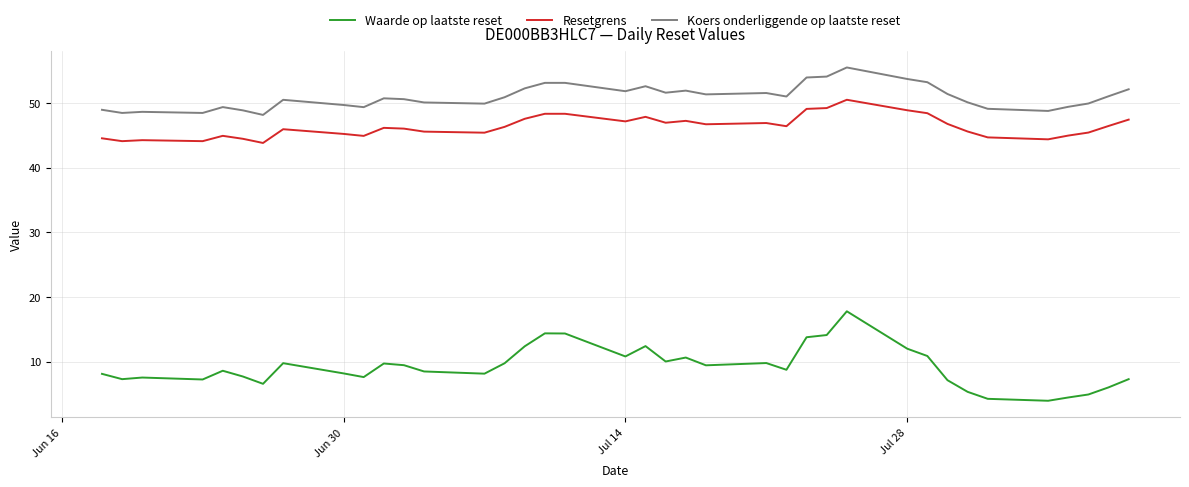

Which series has the widest spread of values?

Waarde op laatste reset